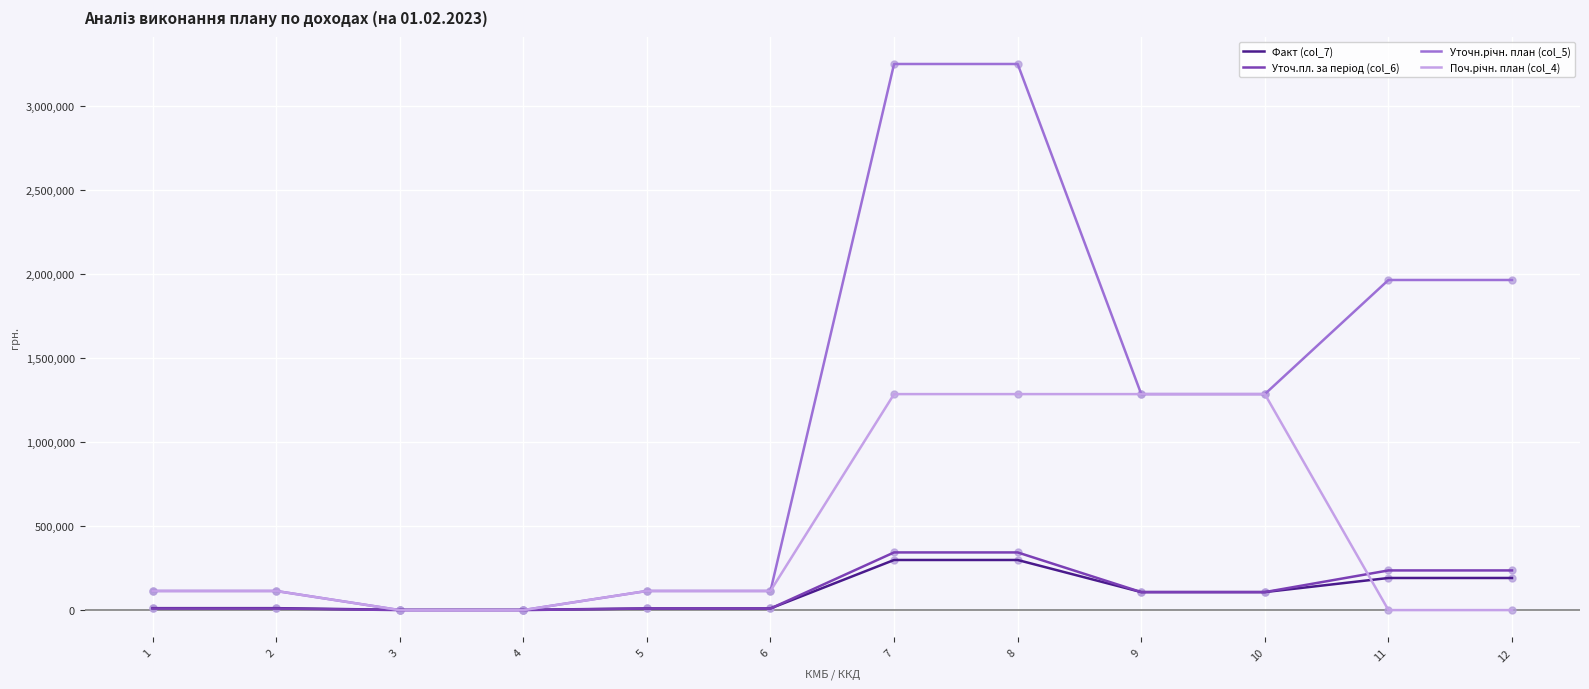

What is the greatest value displayed?

3248657.0